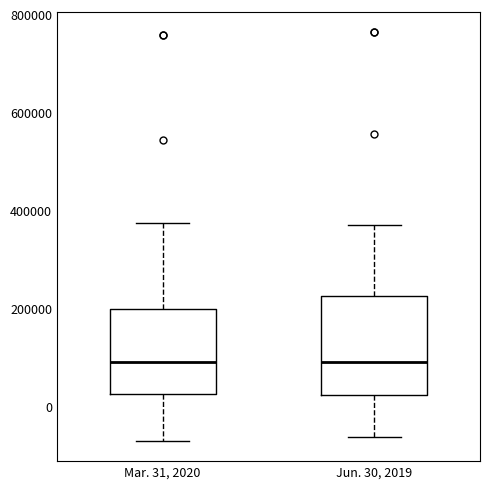

Where does the median line of the box for Jun. 30, 2019 sit on the y-axis? The values are not printed on the chart, so give them approximately, as read against the axis.

100000